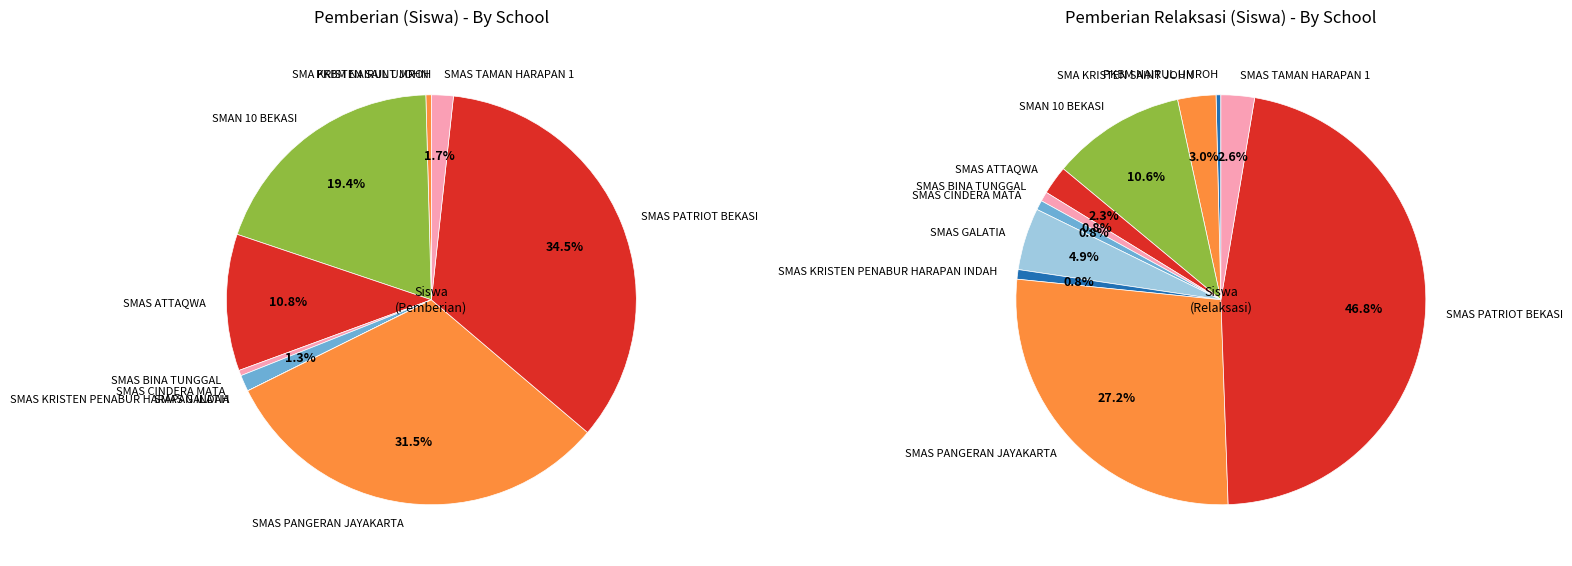

How much of the chart is everything except SMAS CINDERA MATA?

99.2%